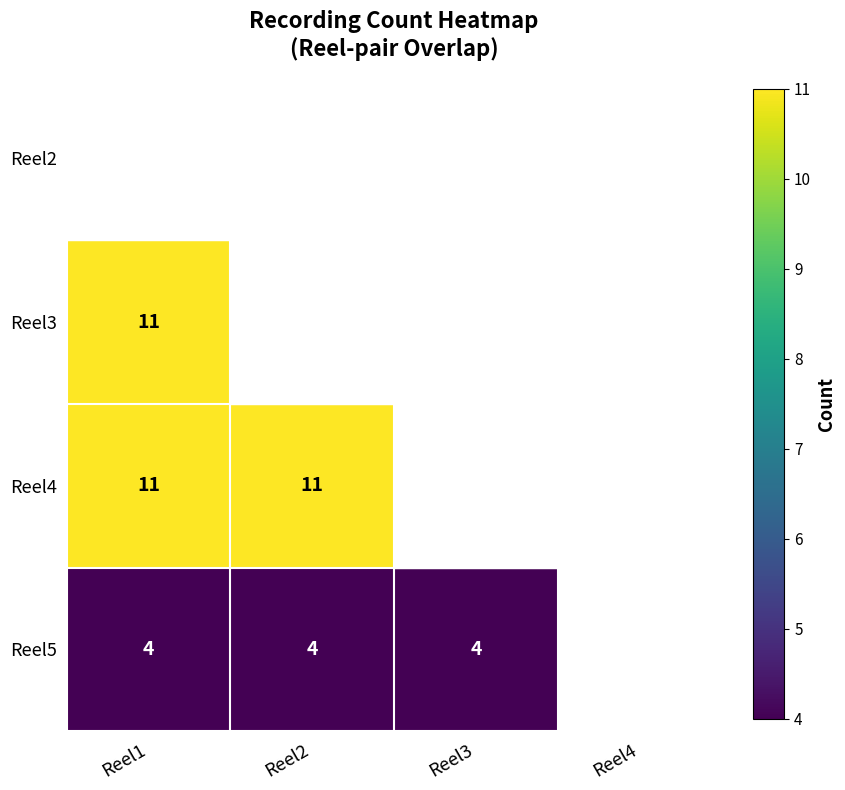

Which has a higher value, Reel2 or Reel1?

Reel1